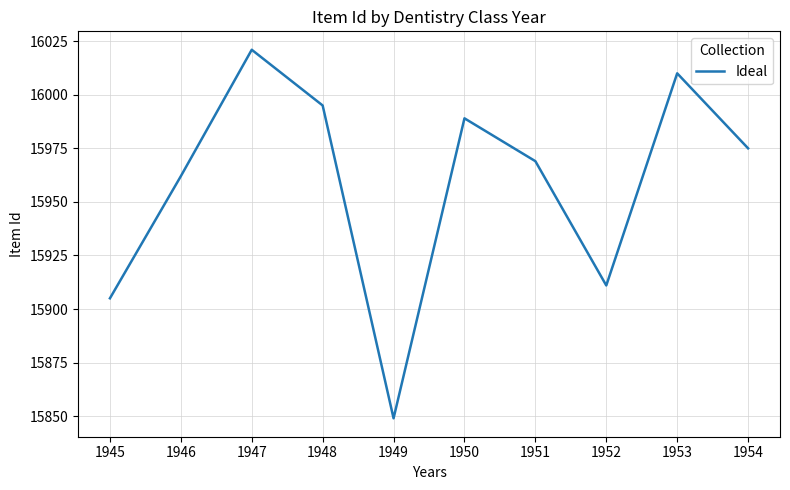

Where does the data first go above 15975?

1947